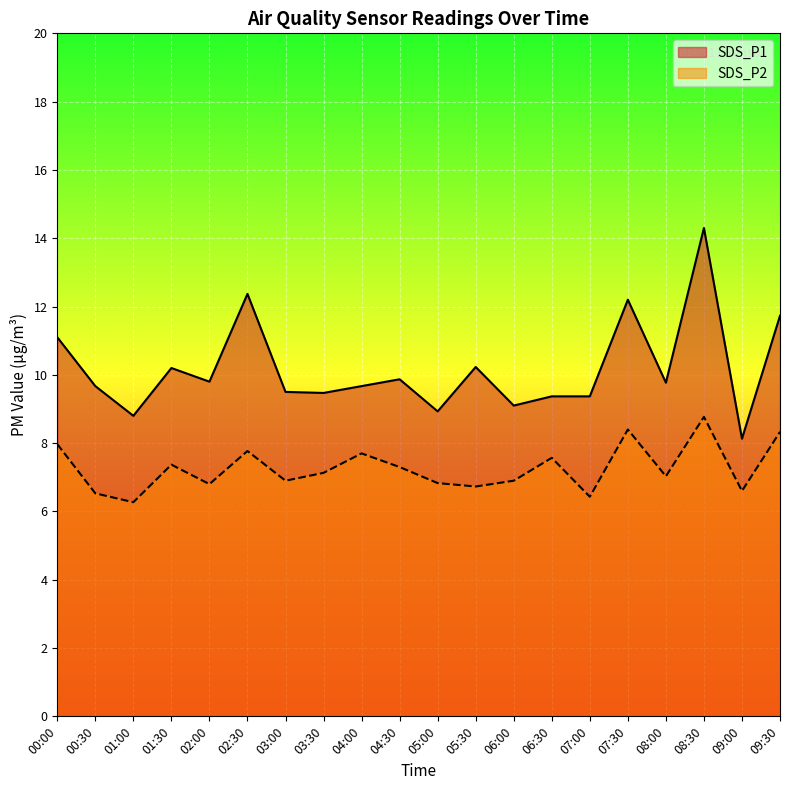

How many values in the SDS_P2 series are below 7?

9